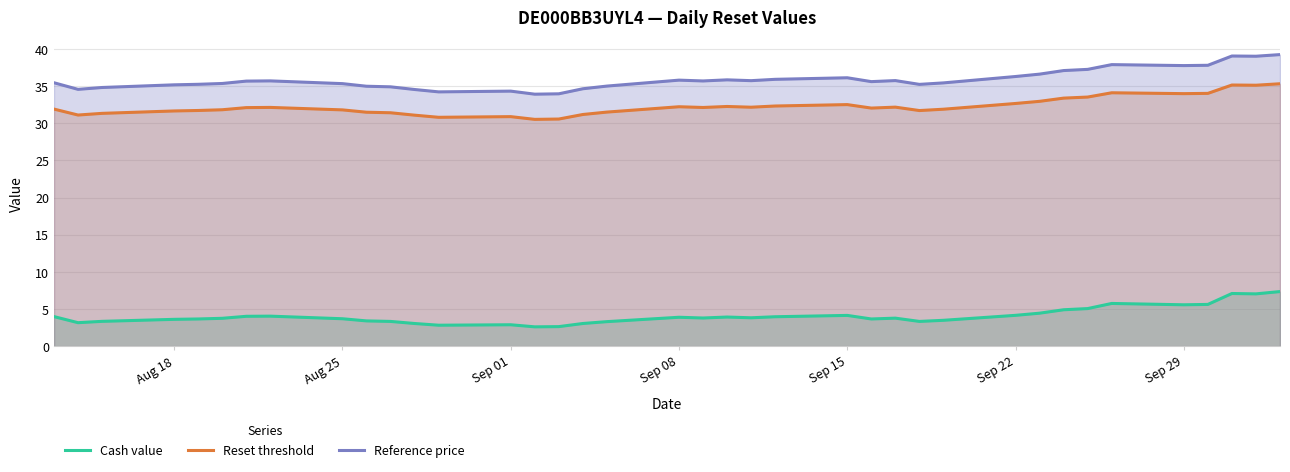

At how many categories does at least one series exceed 36?

11